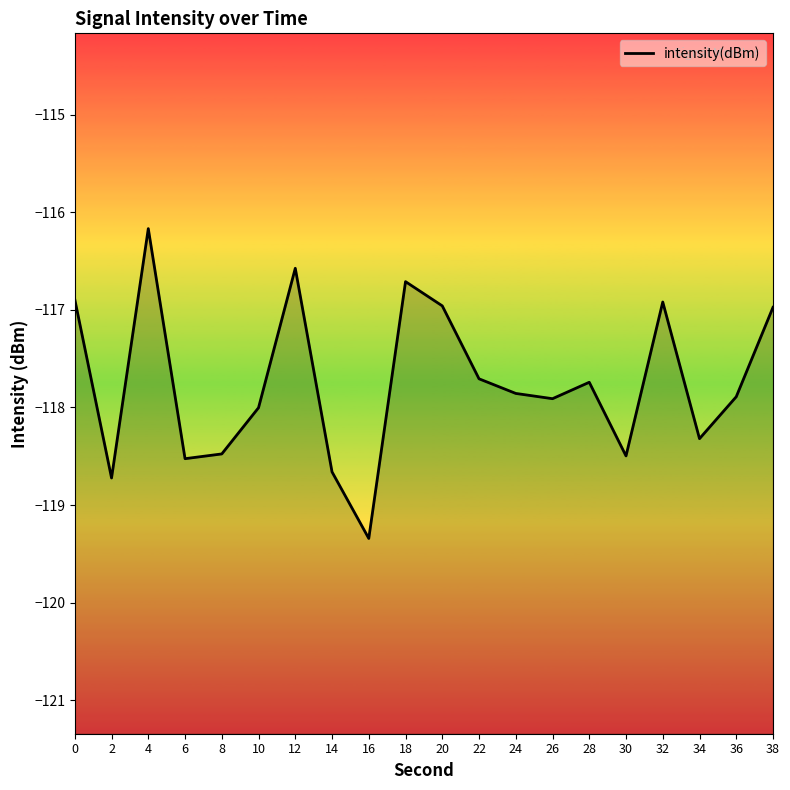

What is the sum of the values at 10 and 22?

-235.7